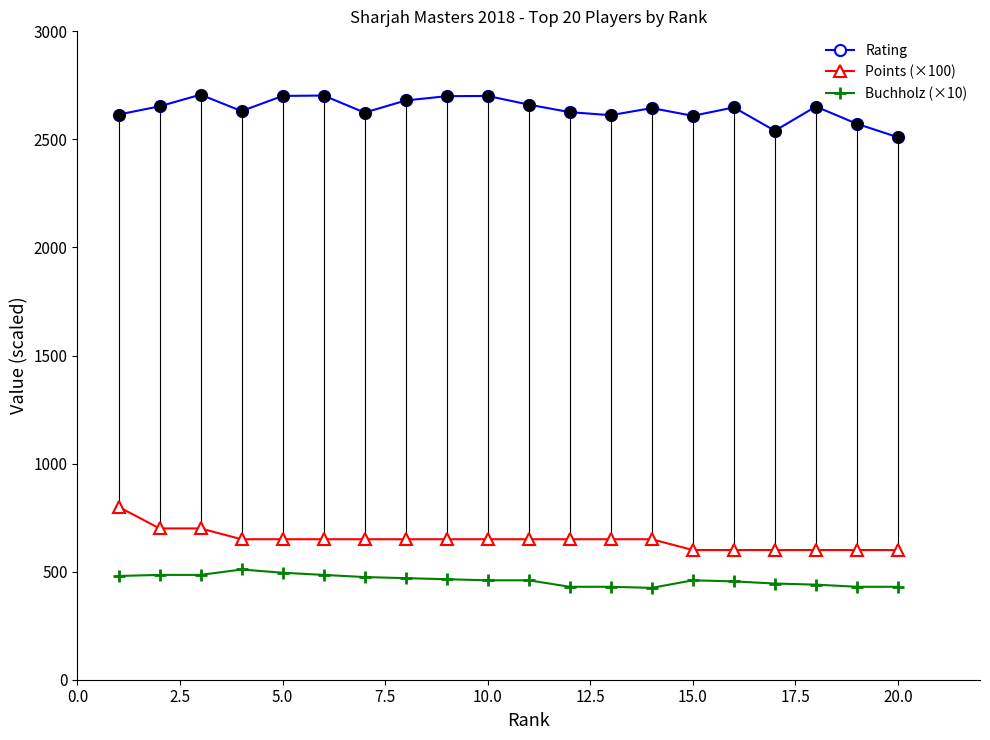

Which series has the largest total across all categories?

Rating